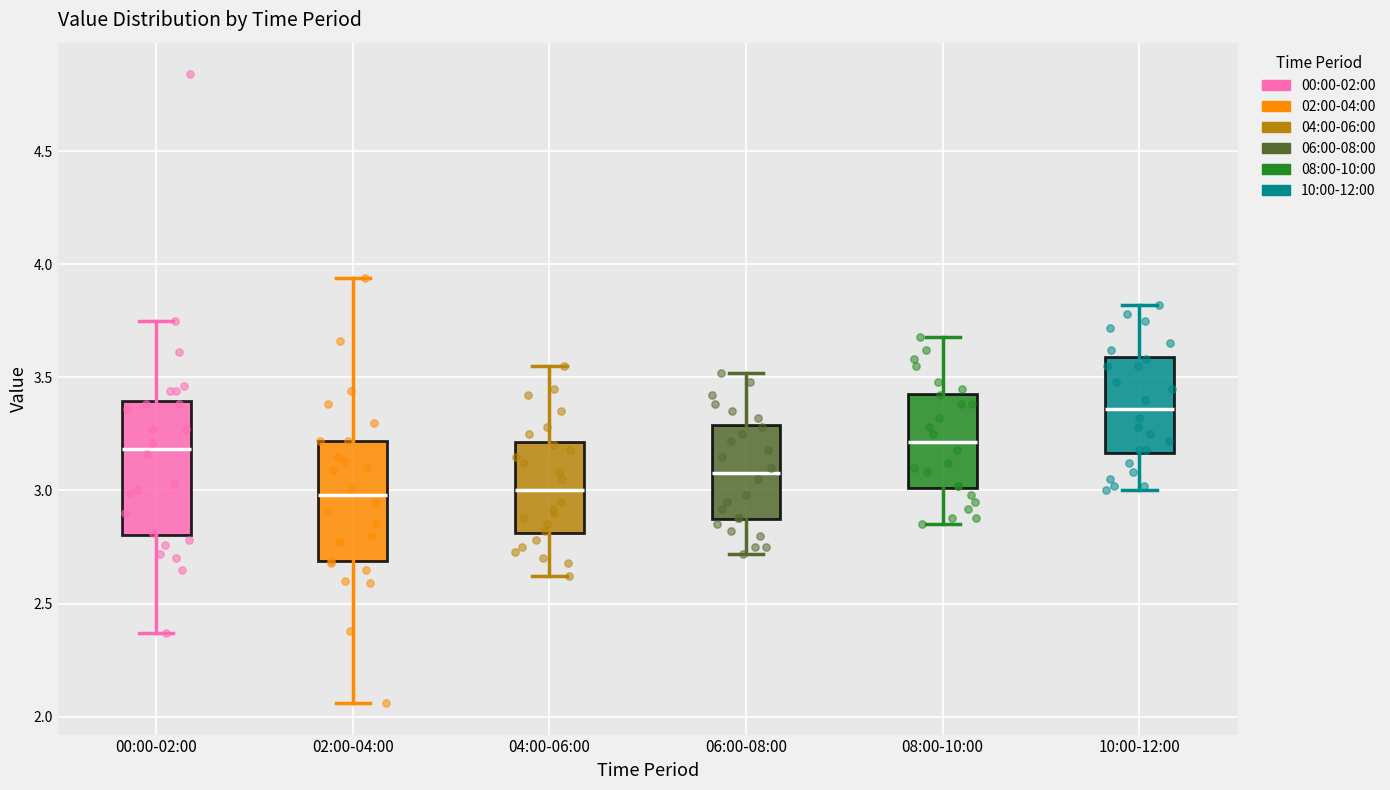

Reading left to right, transcribe this box plot: for each box, give where its median line is, the range the box spans, and where its two whiskers end, as read against the y-axis. The values are not printed on the chart, so give them approximately, as read against the axis.

00:00-02:00: median 3.20, box 2.80 to 3.40, whiskers 2.35 to 3.75
02:00-04:00: median 3.00, box 2.70 to 3.20, whiskers 2.05 to 3.95
04:00-06:00: median 3.00, box 2.80 to 3.20, whiskers 2.60 to 3.55
06:00-08:00: median 3.10, box 2.85 to 3.30, whiskers 2.70 to 3.50
08:00-10:00: median 3.20, box 3.00 to 3.45, whiskers 2.85 to 3.70
10:00-12:00: median 3.35, box 3.15 to 3.60, whiskers 3.00 to 3.80